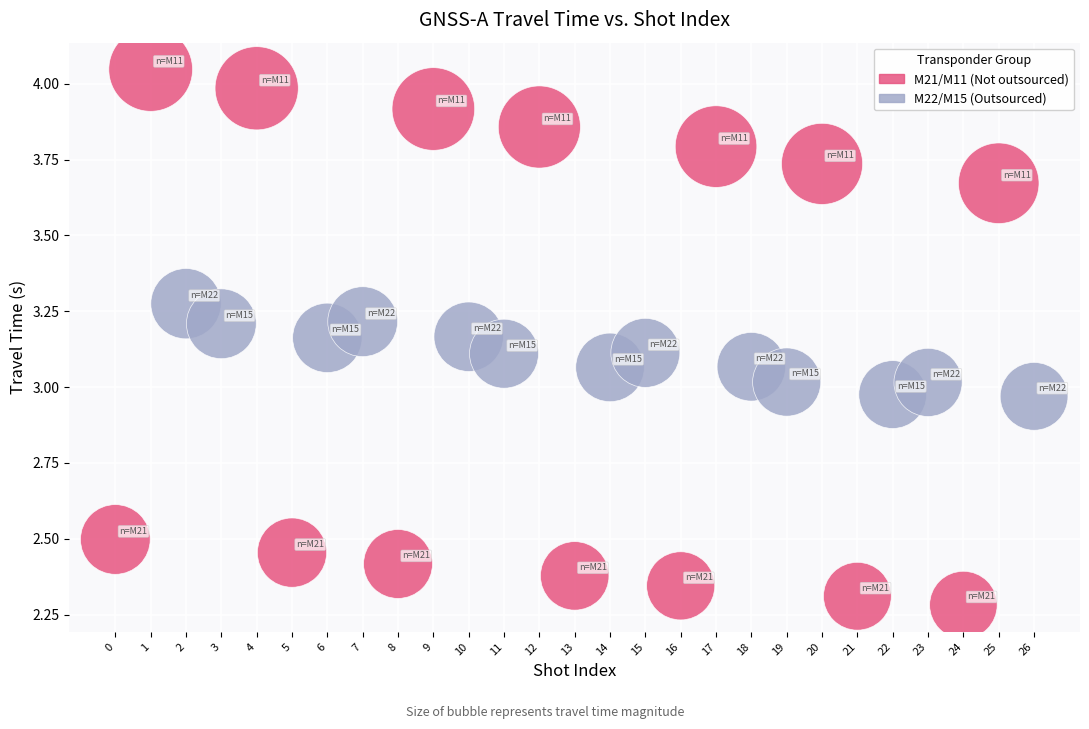

Which series contains the lowest Y value?

M21/M11 (Not outsourced)